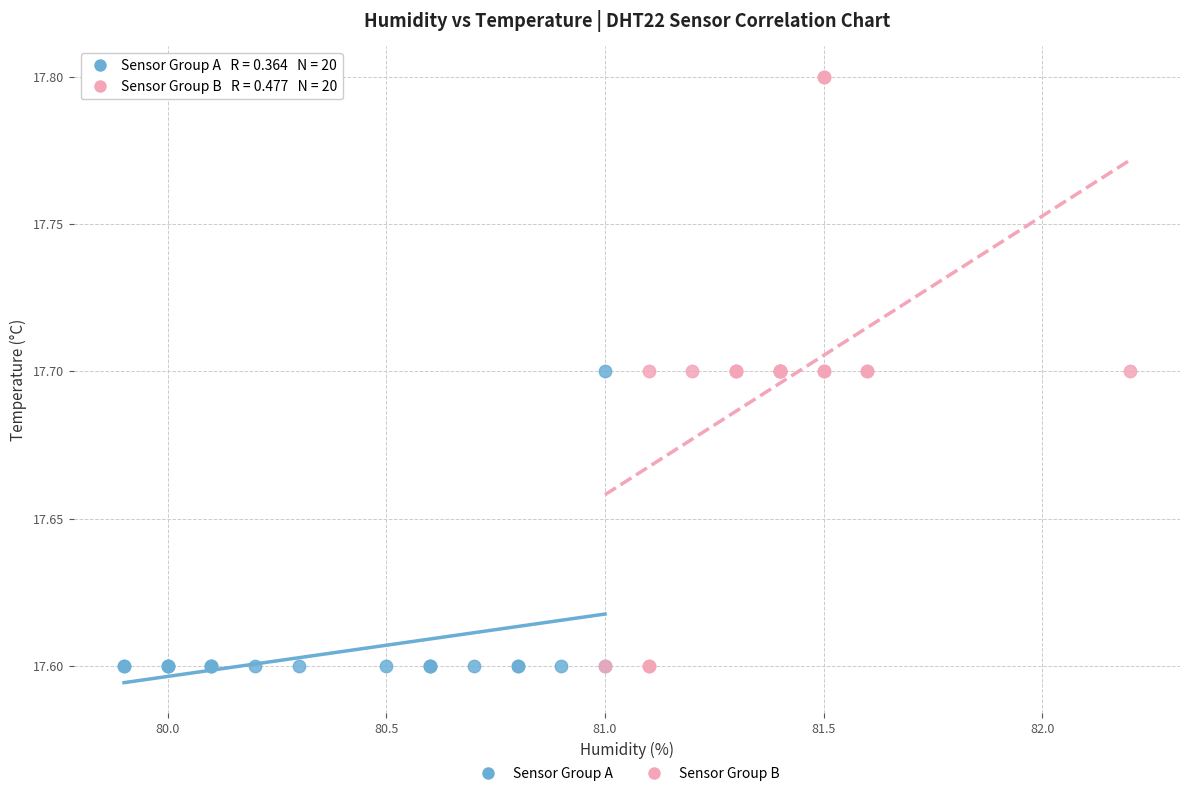

Which series reaches the maximum Y coordinate?

Sensor Group B